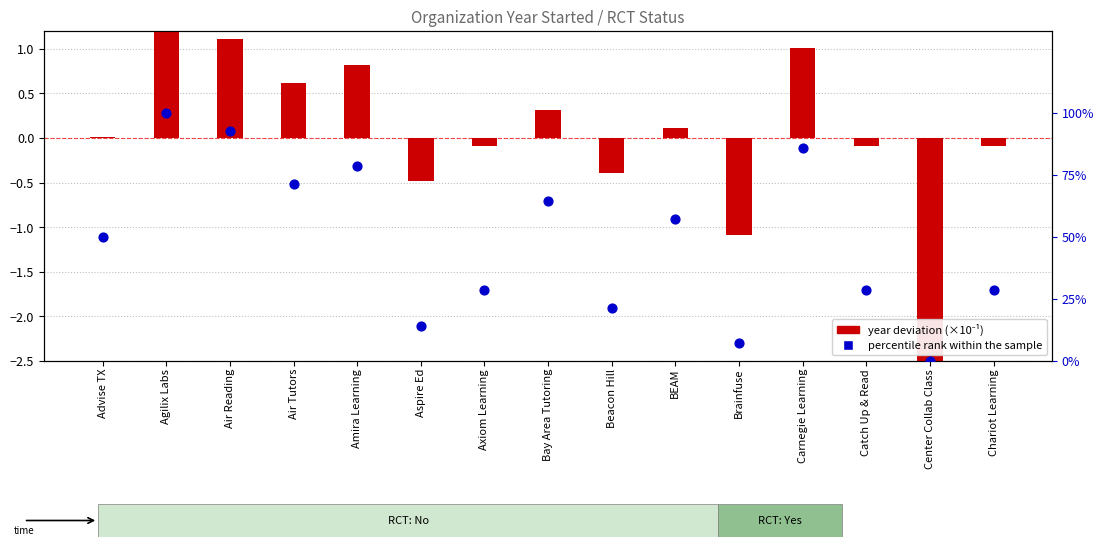

Which series has the largest Y range (max minus min)?

percentile rank within the sample